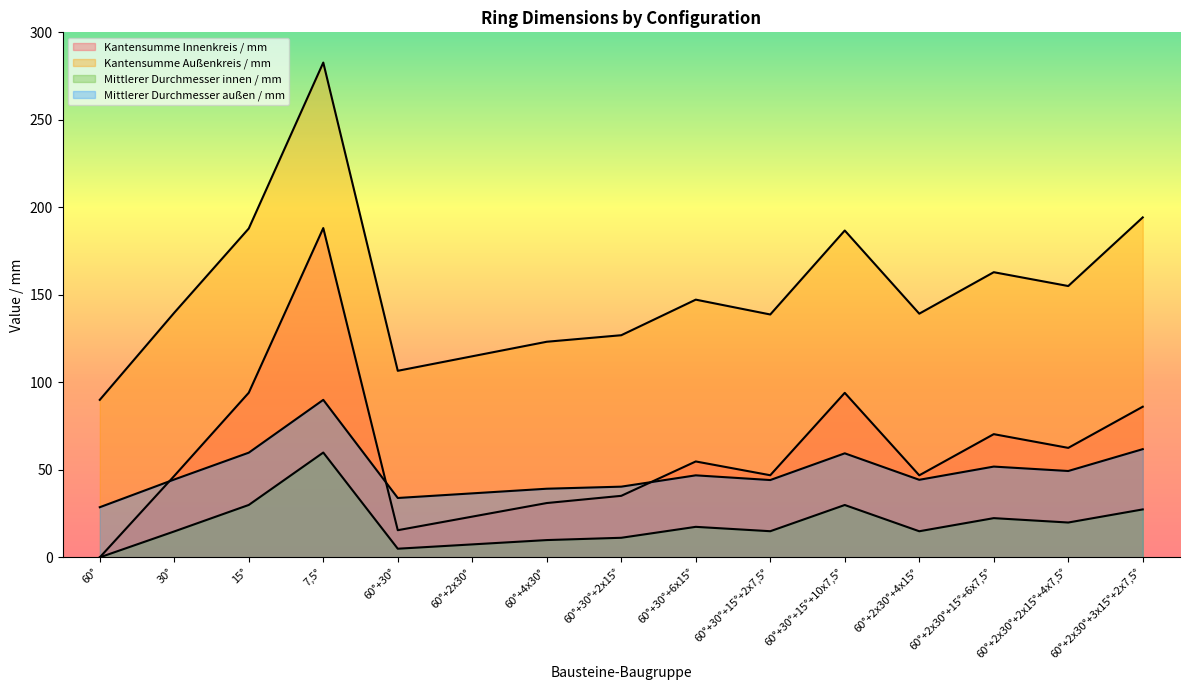

Which category has the lowest value across all series?

60°